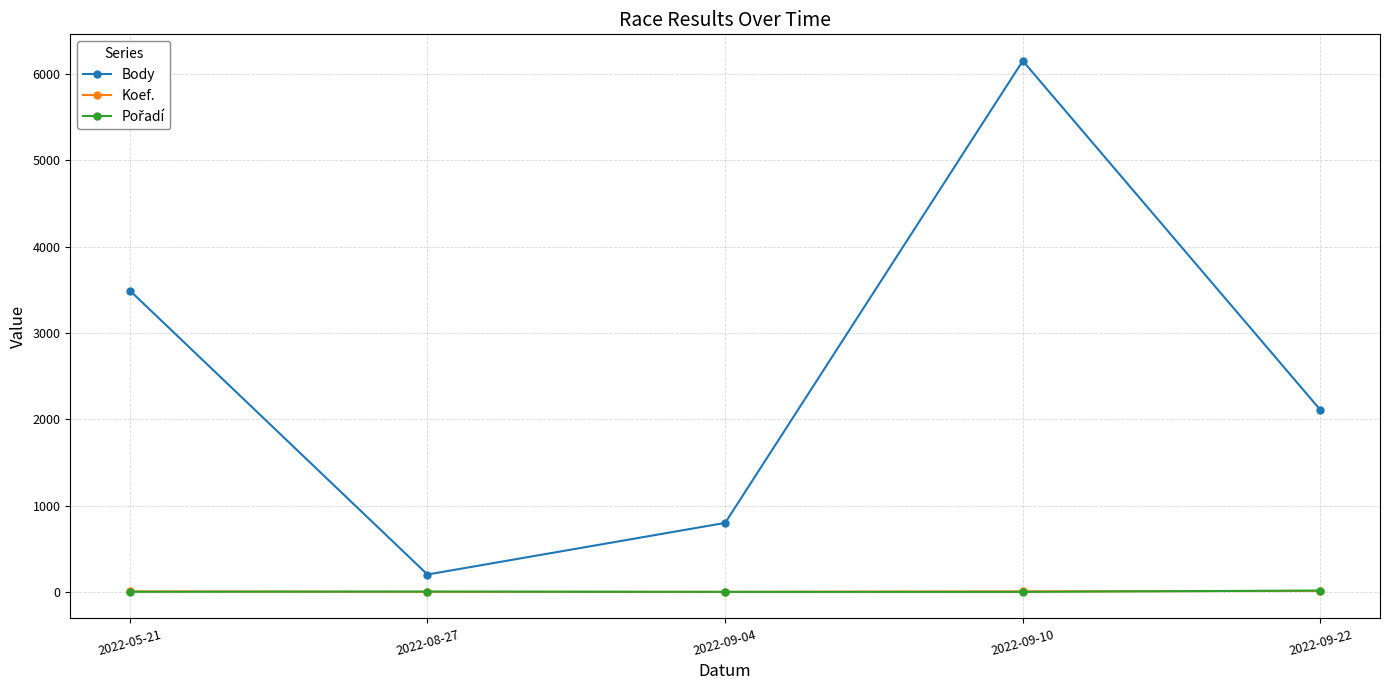

At how many categories does at least one series exceed 3794?

1